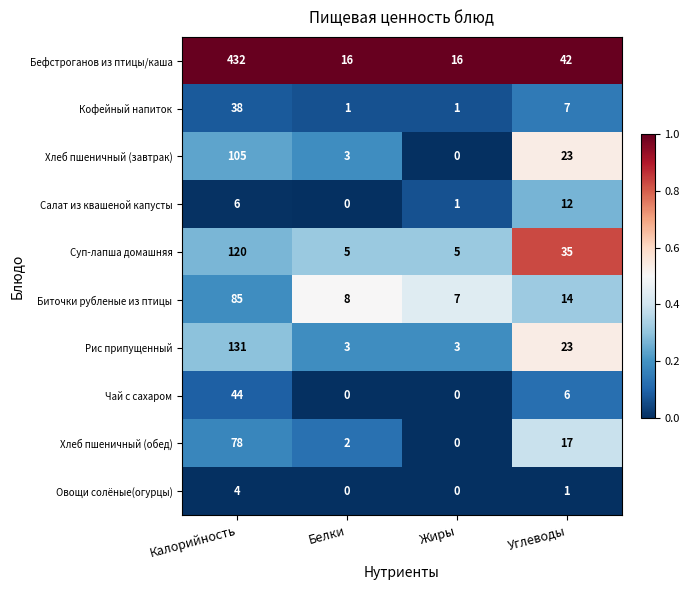

At which label is Бефстроганов из птицы/каша closest to 224?

Углеводы